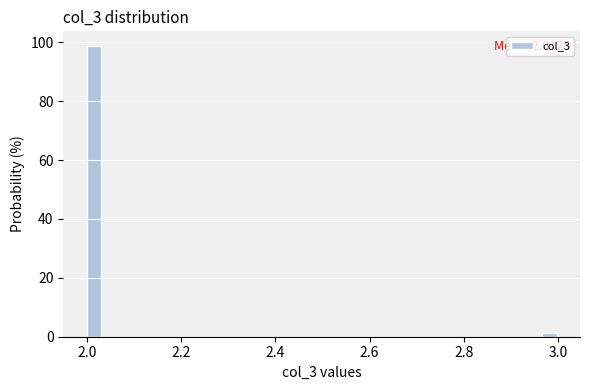

Around what value on the x-axis is the tallest bar? Give the approximate position of its centre, as read against the axis.

2.02